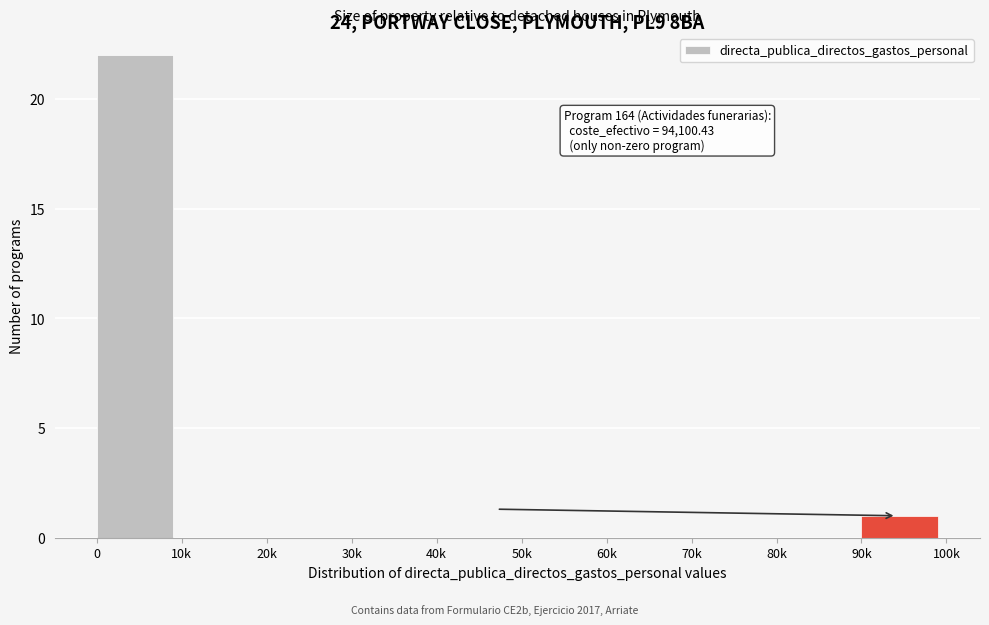

Reading left to right, transcribe all the data shown in this chart.

0=22	10k=0	20k=0	30k=0	40k=0	50k=0	60k=0	70k=0	80k=0	90k=1